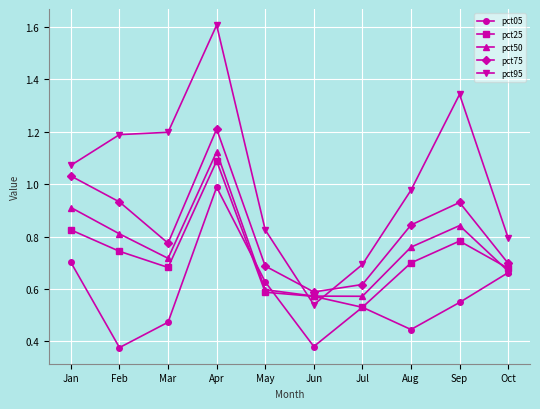

At how many categories does at least one series exceed 1?

5